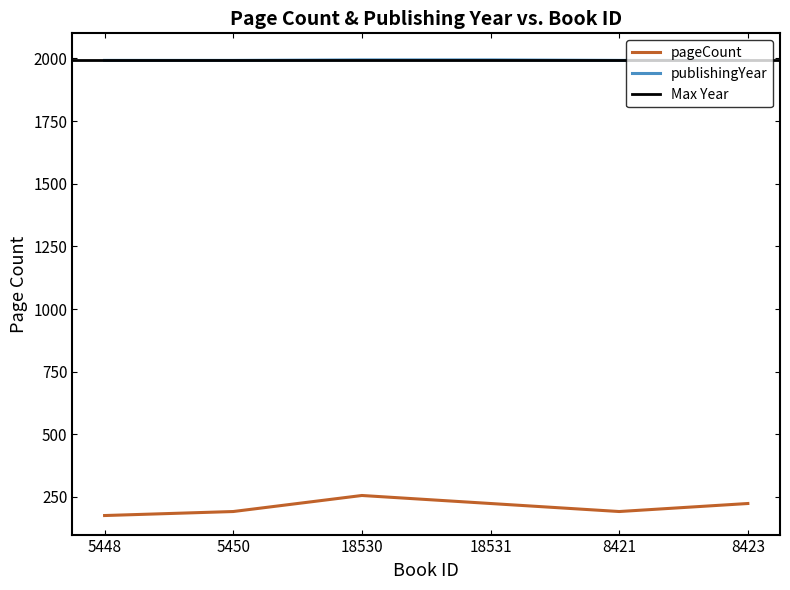

At which label does pageCount reach its minimum?

5448